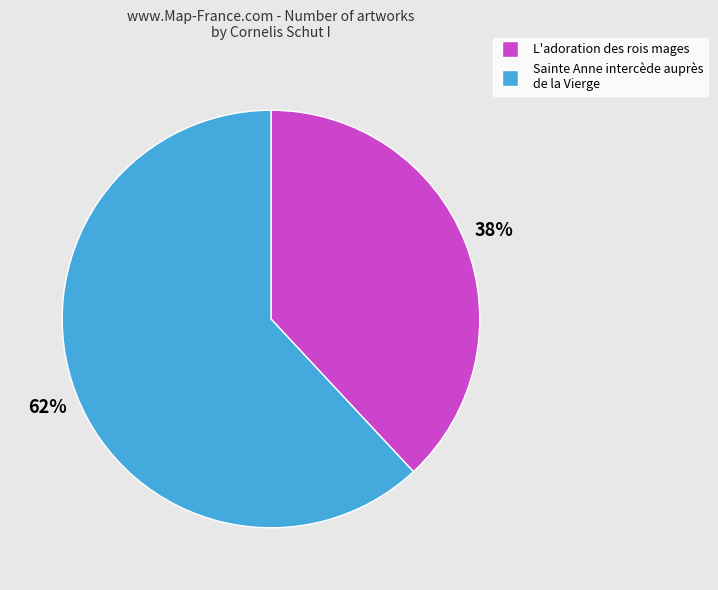

Is there a majority slice in this chart?

Yes